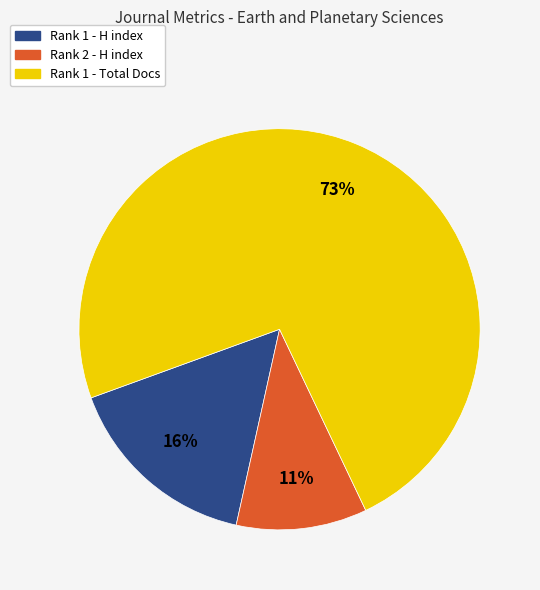

To the nearest percent, what is the average slice percentage?

33%